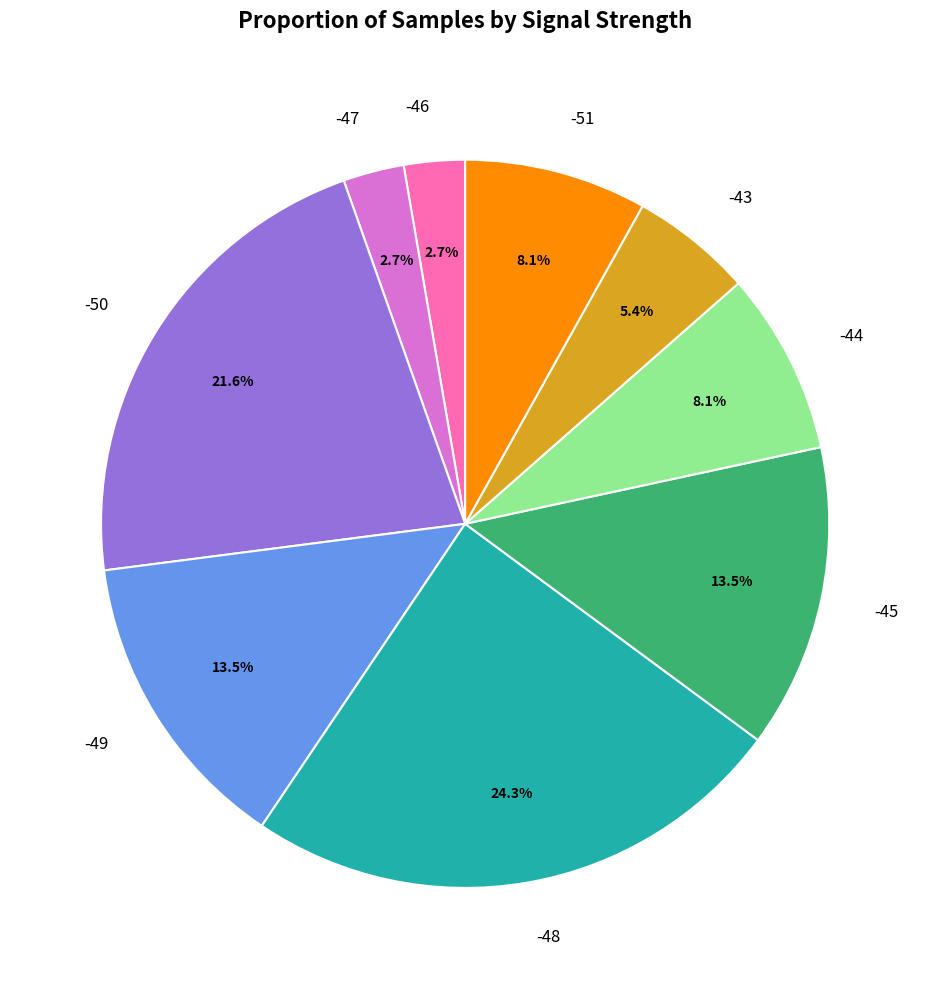

To the nearest percent, what is the average slice percentage?

11%